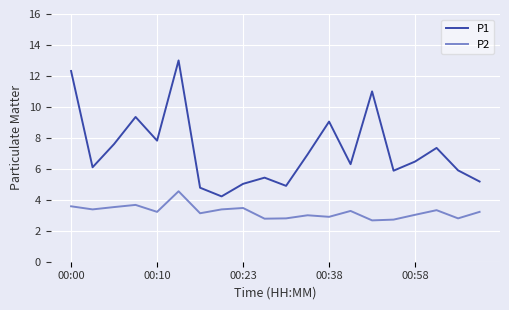

How many lines are shown in the chart?

2